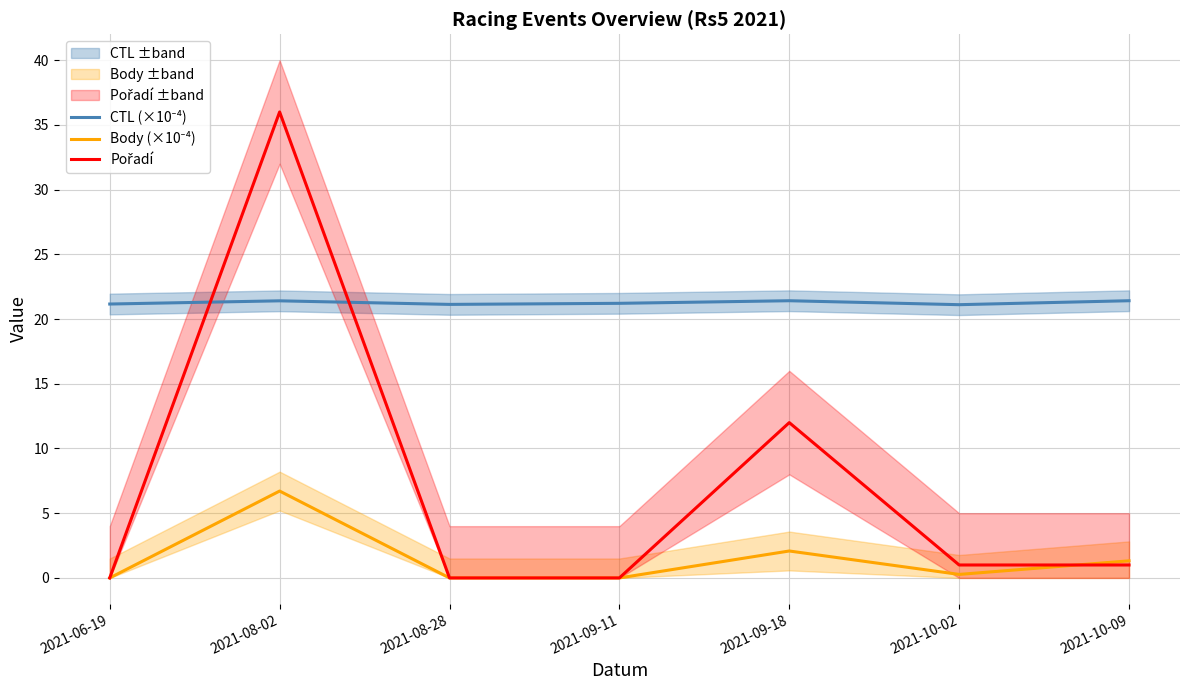

How many distinct data groups are displayed?

3